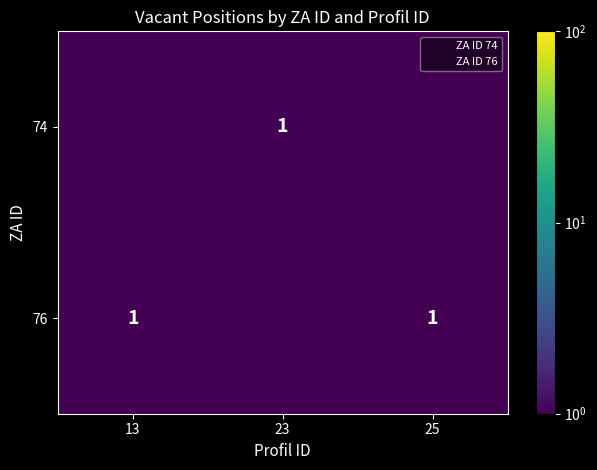

How many data points does each series have?

3